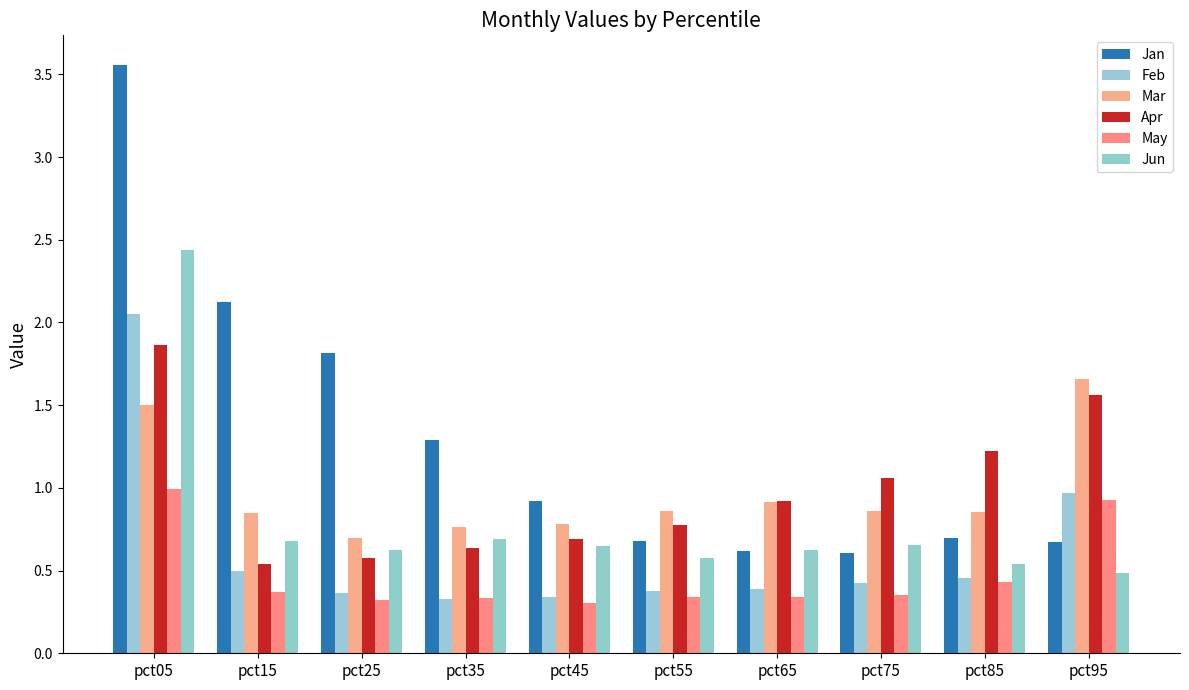

True or false: Jan has a value of 0.9 at pct45.

True